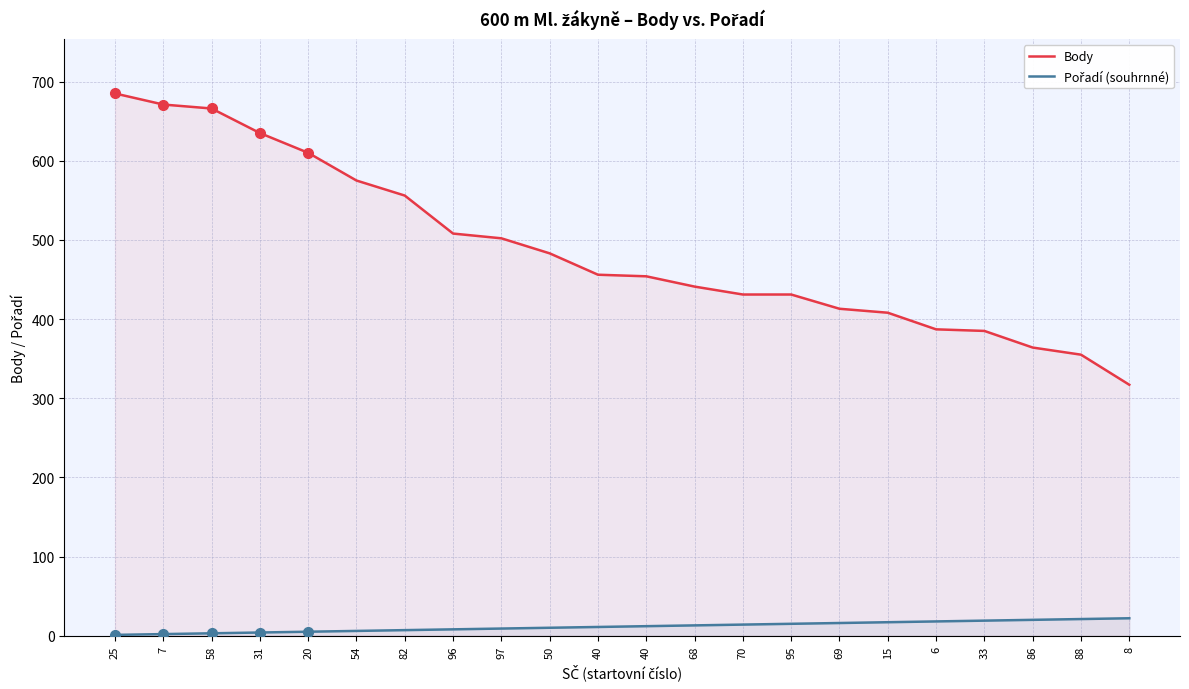

The Body series shows 502 at 97. True or false?

True